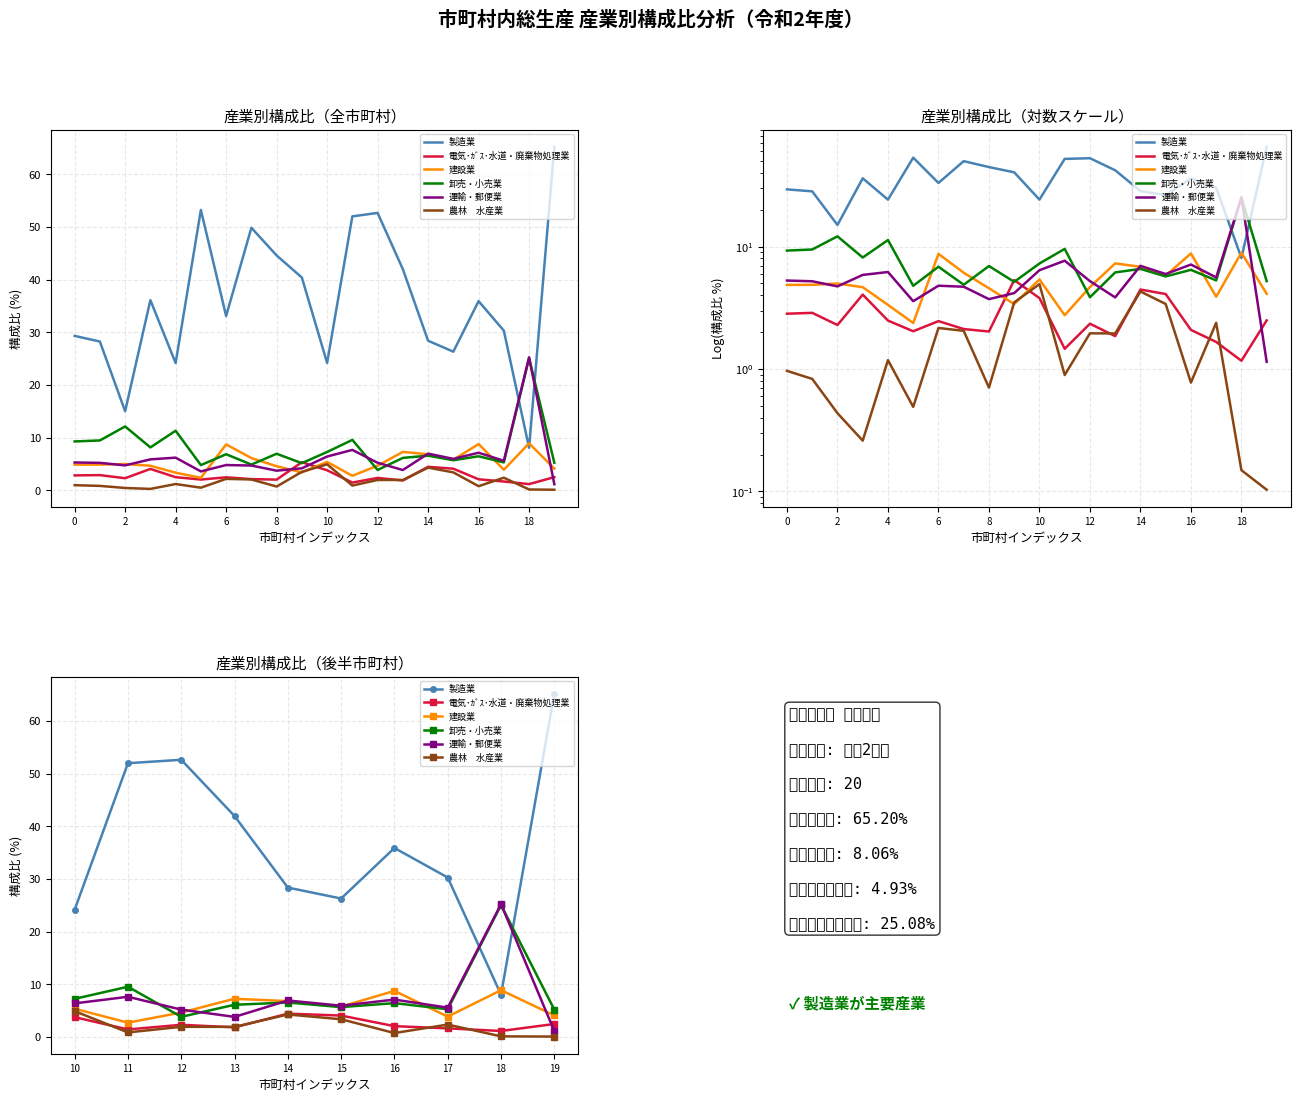

At which label is 電気･ｶﾞｽ･水道・廃棄物処理業 closest to 2?

16